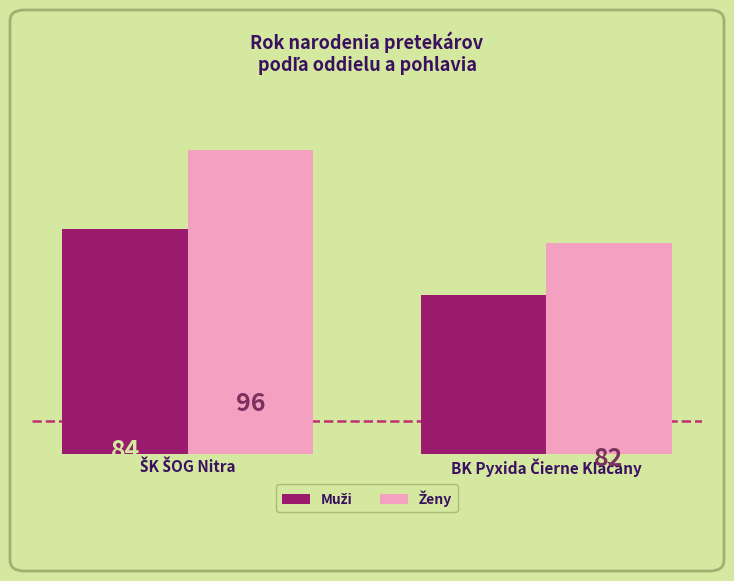

What is the minimum value shown in the chart?

74